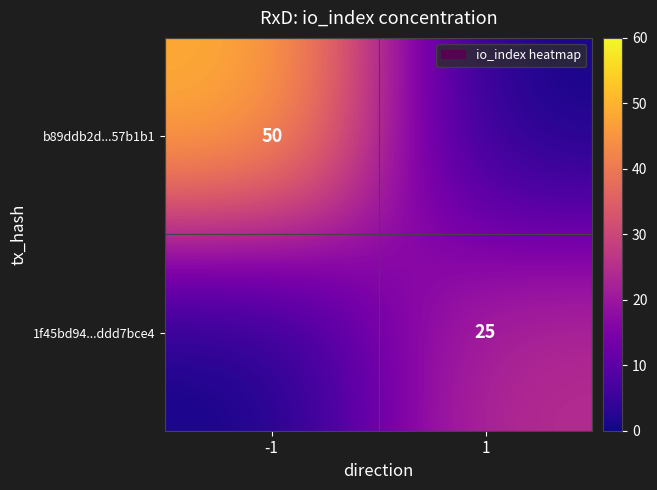

True or false: b89ddb2d...57b1b1 has a value of 50 at -1.

True